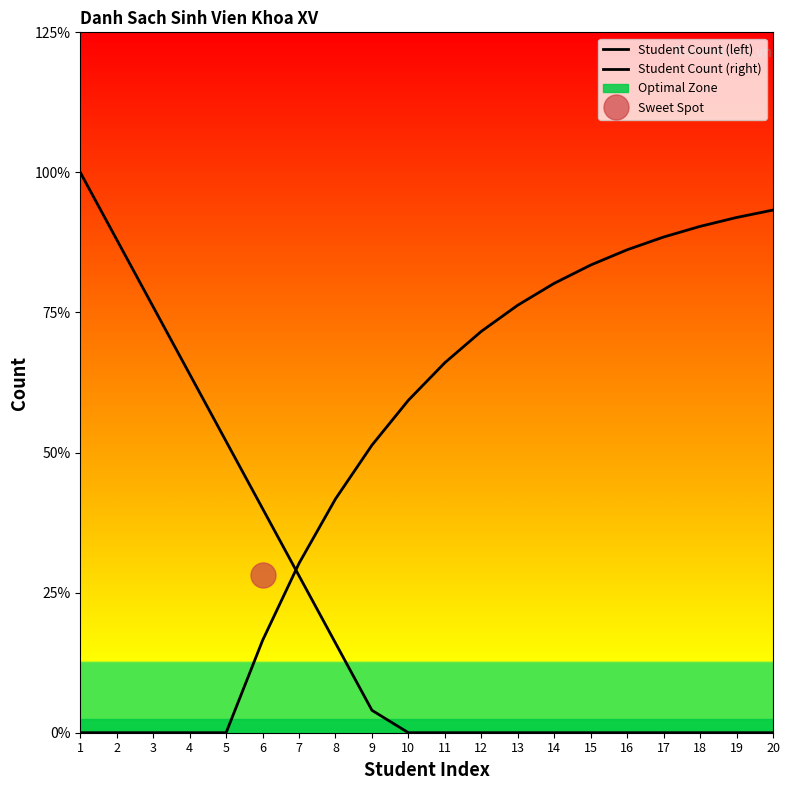

Between which two adjacent categories do Student Count (right) and Student Count (left) first intersect?

6 and 7